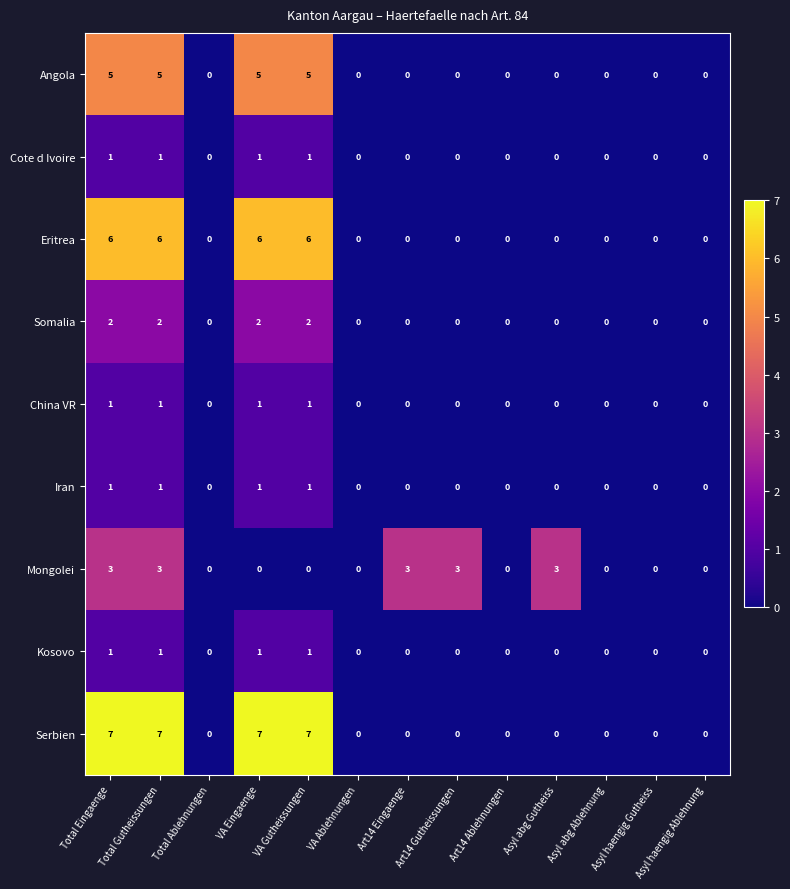

Between Total Gutheissungen and Asyl abg Ablehnung, which series saw the biggest shift?

Serbien